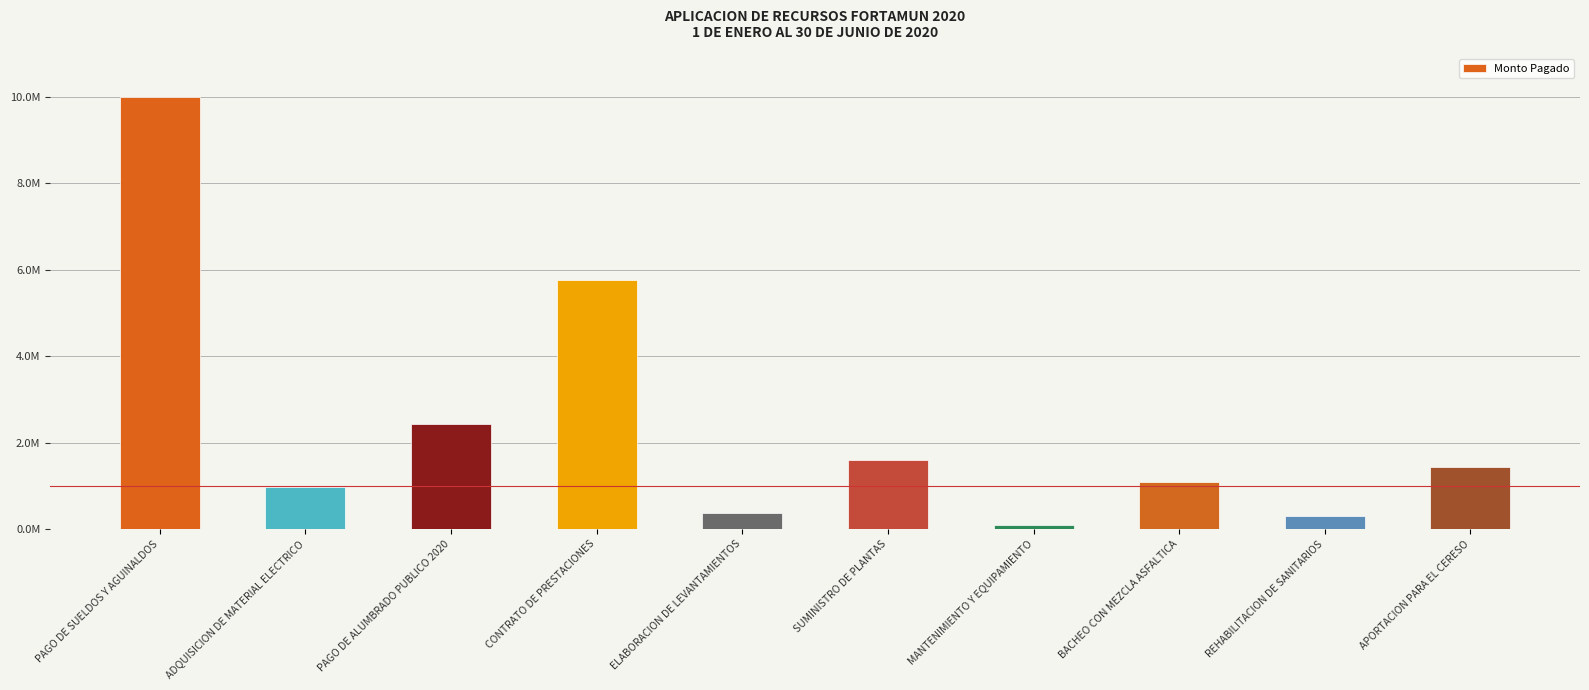

What is the change in value from CONTRATO DE PRESTACIONES to APORTACION PARA EL CERESO?

-4334518.3